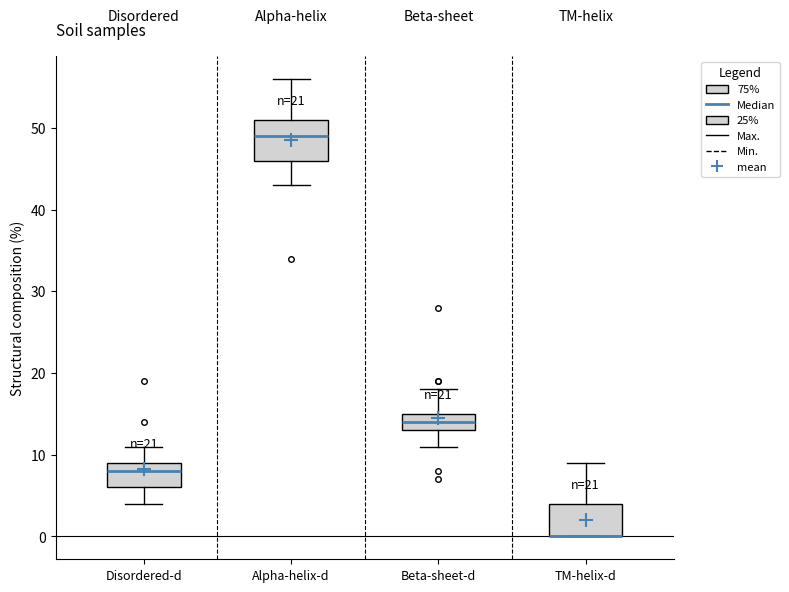

Comparing the boxes themselves (not the whiskers), which one is the tallest?

Alpha-helix-d